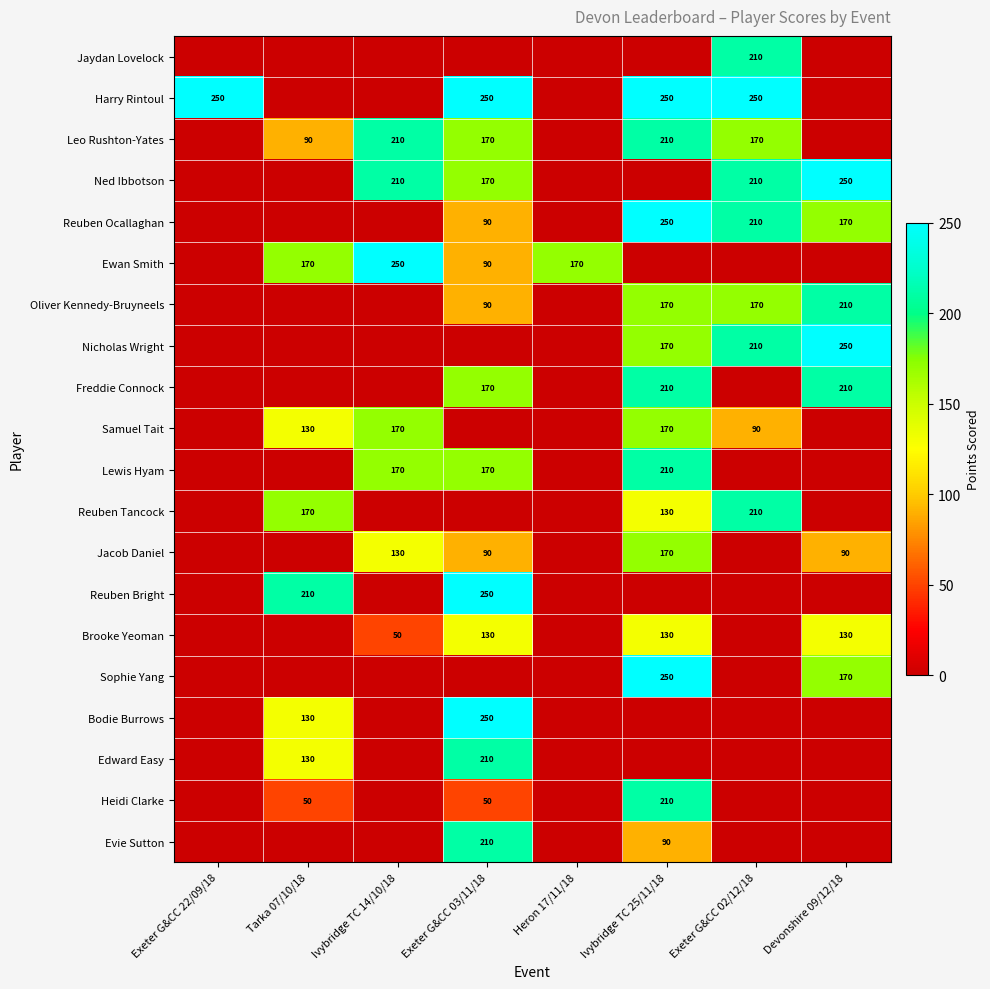

The Lewis Hyam series shows 210 at Ivybridge TC 25/11/18. True or false?

True